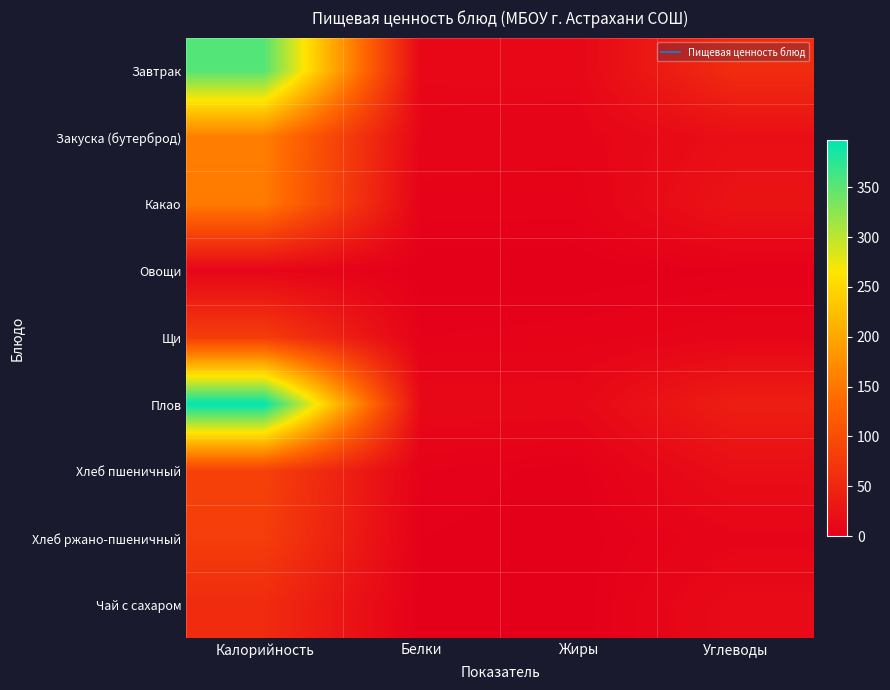

Reading left to right, what are all the values shown in this chart?

Завтрак: Калорийность=353.6	Белки=9.8	Жиры=10.3	Углеводы=58.4
Закуска (бутерброд): Калорийность=158.2	Белки=7.8	Жиры=6.3	Углеводы=19.3
Какао: Калорийность=154.7	Белки=4.1	Жиры=4.0	Углеводы=26.3
Овощи: Калорийность=8.4	Белки=0.5	Жиры=0.1	Углеводы=1.5
Щи: Калорийность=79.2	Белки=3.0	Жиры=4.2	Углеводы=7.2
Плов: Калорийность=397.6	Белки=12.1	Жиры=11.2	Углеводы=40.1
Хлеб пшеничный: Калорийность=85.4	Белки=3.2	Жиры=0.4	Углеводы=19.3
Хлеб ржано-пшеничный: Калорийность=80.2	Белки=1.5	Жиры=0.3	Углеводы=7.5
Чай с сахаром: Калорийность=56.5	Белки=0.1	Жиры=0.0	Углеводы=14.7